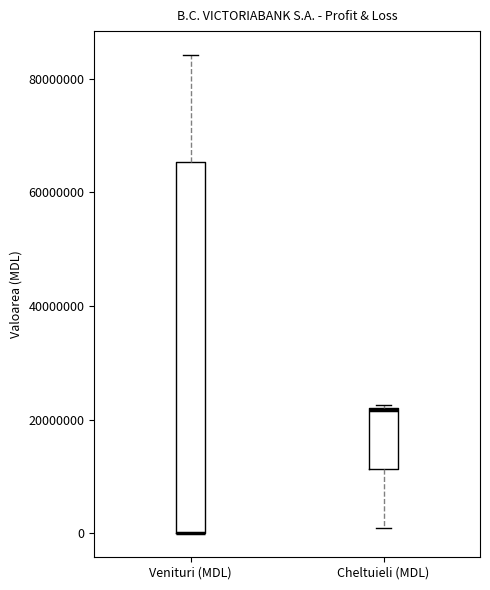

Reading left to right, transcribe this box plot: for each box, give where its median line is, the range the box spans, and where its two whiskers end, as read against the y-axis. The values are not printed on the chart, so give them approximately, as read against the axis.

Venituri (MDL): median 0 (drawn on the box's lower edge), box 0 to 66000000, whiskers 0 to 84000000
Cheltuieli (MDL): median 22000000, box 12000000 to 22000000, whiskers 0 to 22000000